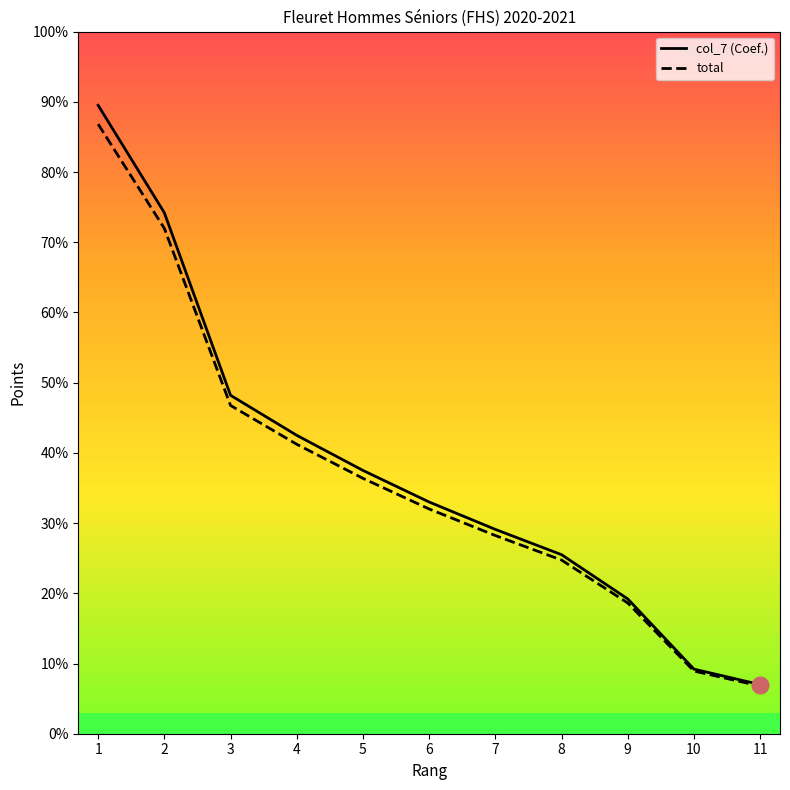

Does the chart display data point markers on the line(s)?

No